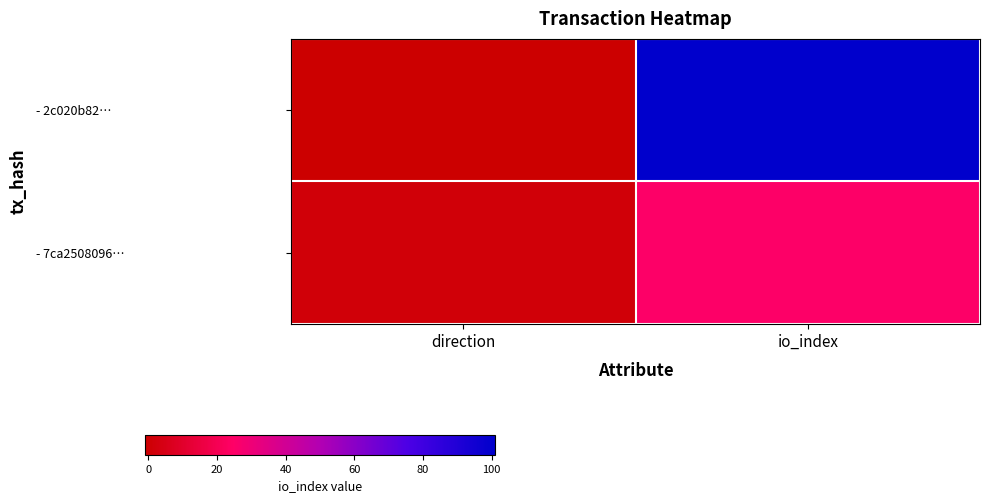

At io_index, list the series in order from smallest to largest.

- 7ca2508096…, - 2c020b82…